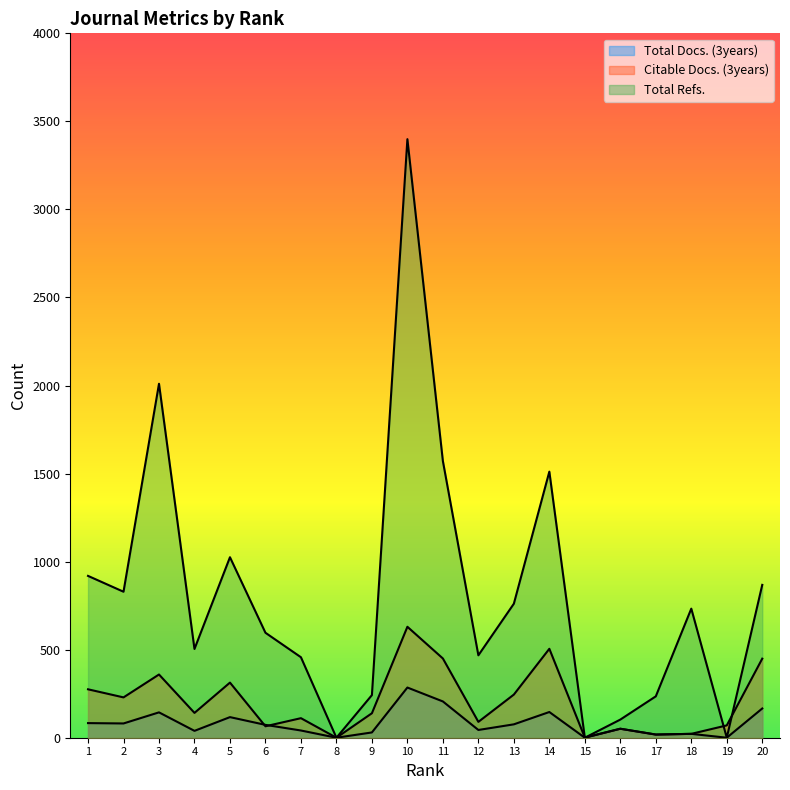

At 3, list the series in order from smallest to largest.

Total Docs. (3years), Citable Docs. (3years), Total Refs.